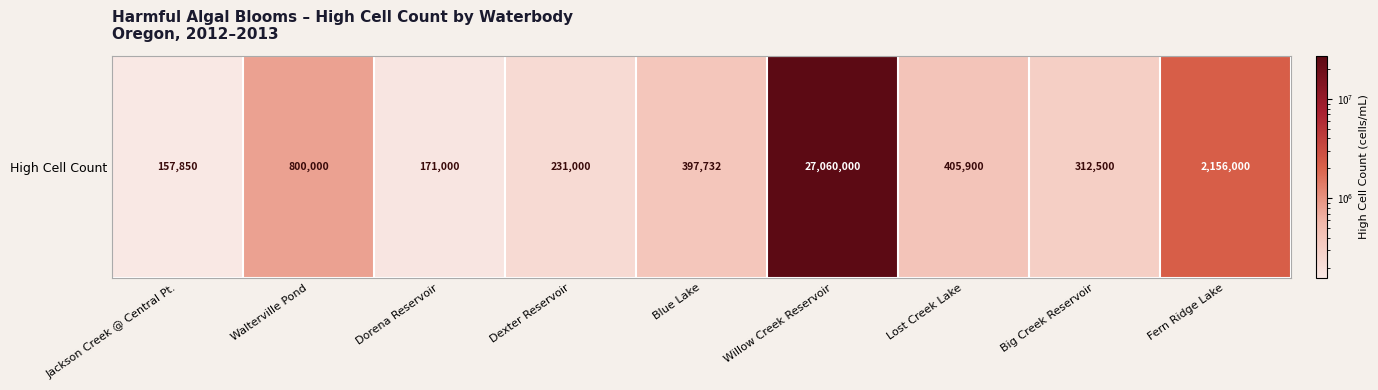

What is the change in value from Jackson Creek @ Central Pt. to Lost Creek Lake?

+248050